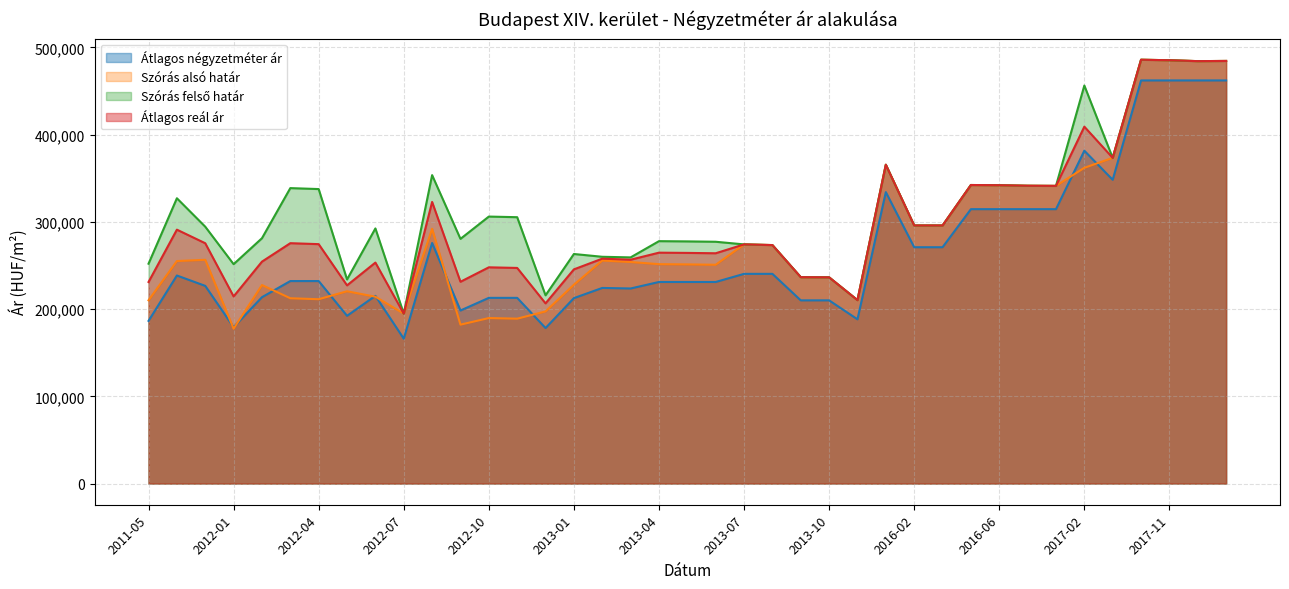

What is the difference between the second highest and second lowest values in the Átlagos reál ár series?

278714